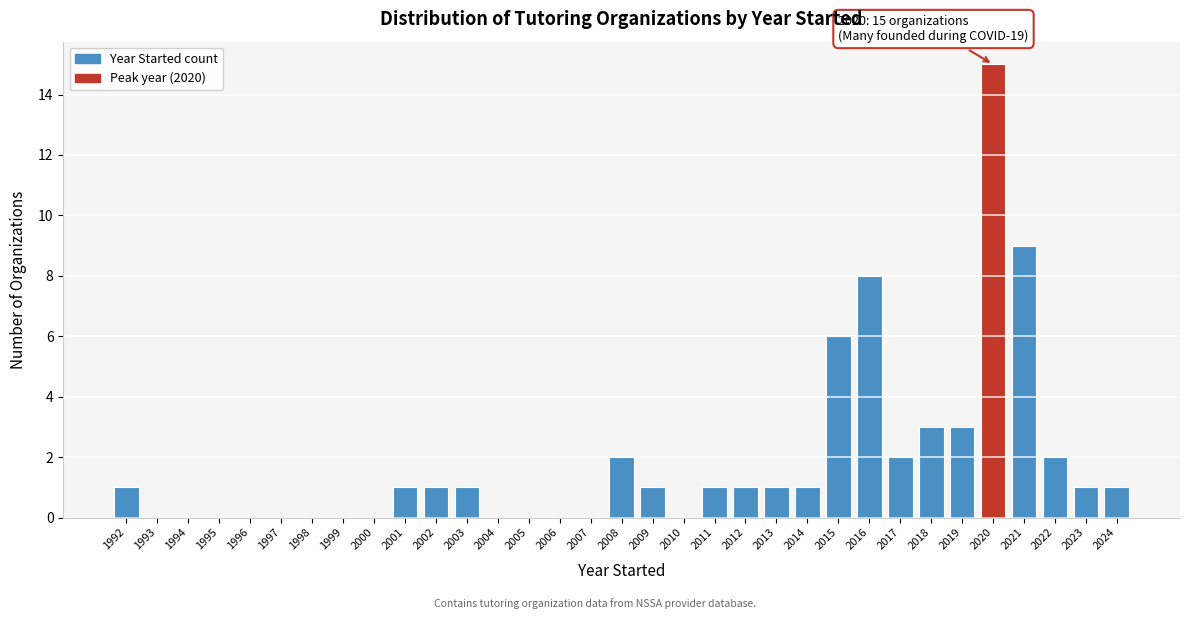

What is the sum of the values at 2020 and 2015?

21